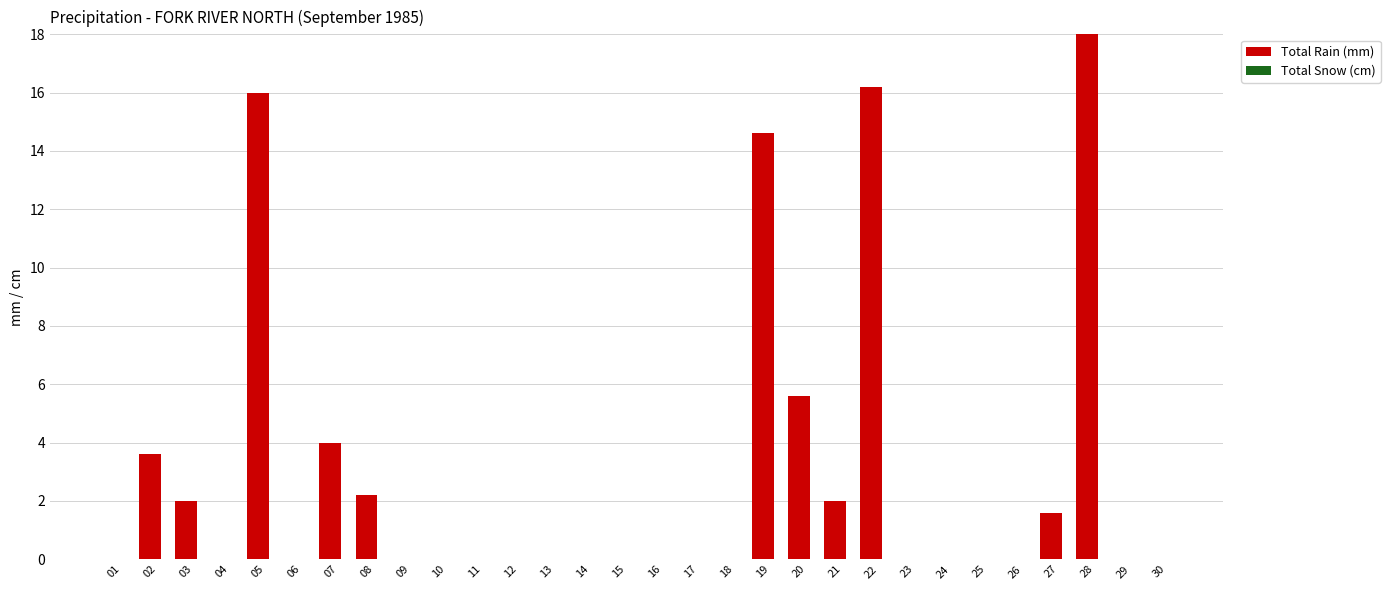

What is the greatest value displayed?

18.0